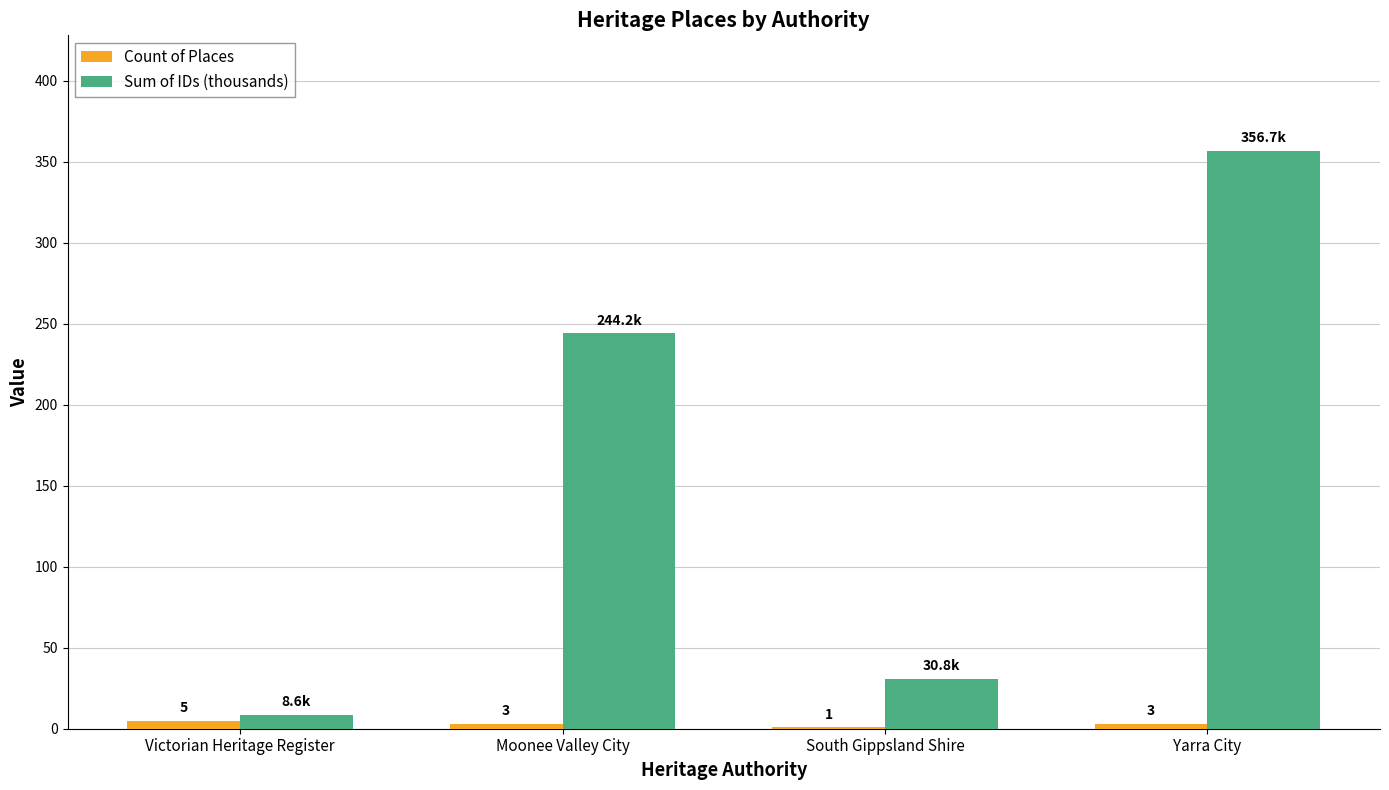

Between Victorian Heritage Register and South Gippsland Shire, which series saw the biggest shift?

Sum of IDs (thousands)